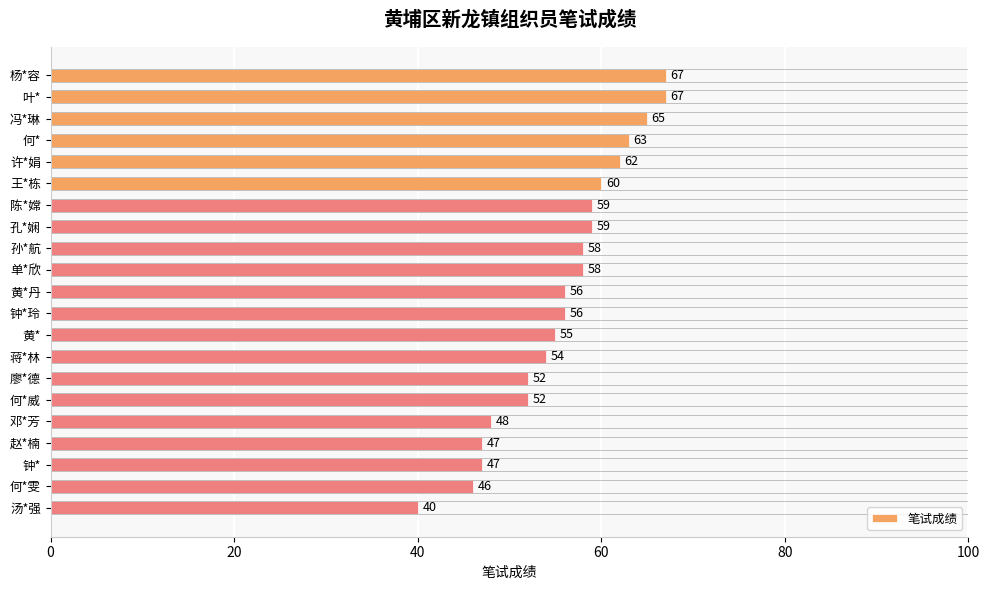

What is the greatest value displayed?

67